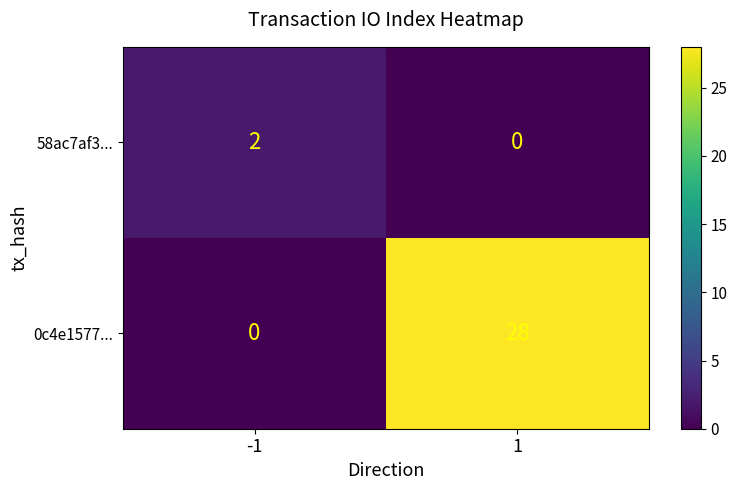

What is the approximate value of 0c4e1577... at 1?

28